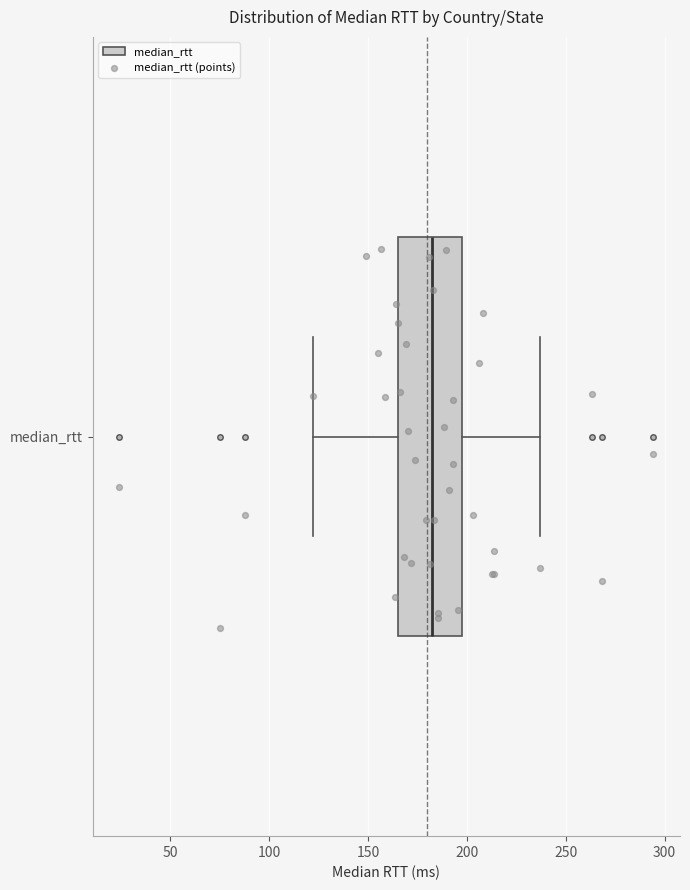

Read this box plot against the x-axis: the position of the median line, the range covered by the box, and the ends of both whiskers. The values are not printed on the chart, so give them approximately, as read against the axis.

median 180, box 165 to 195, whiskers 120 to 235